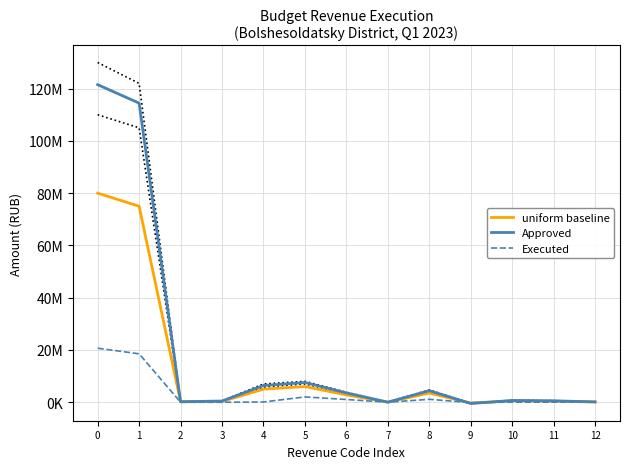

After their last crossing, which series has the higher values: uniform baseline or Approved?

Approved